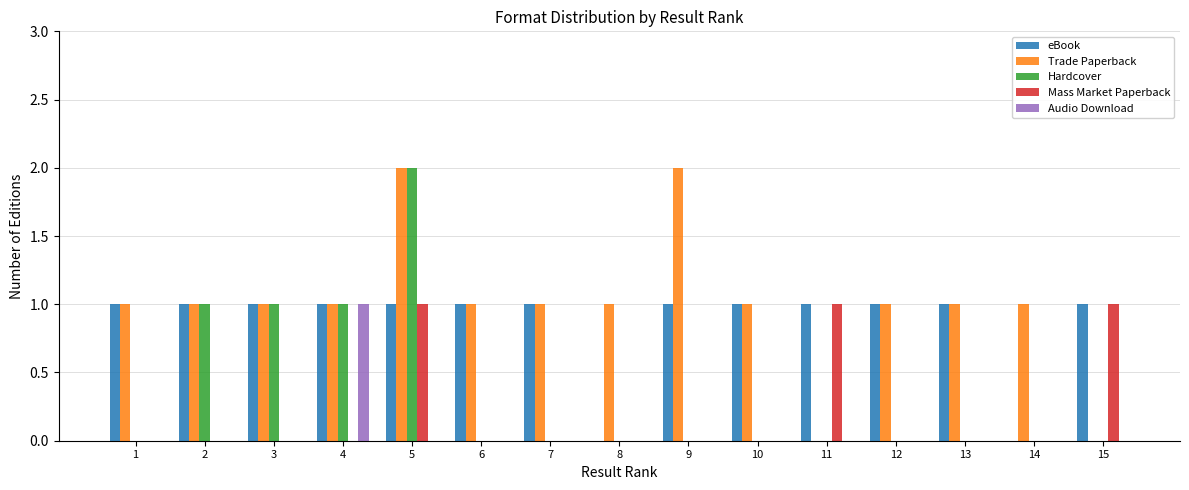

What is the sum of all eBook values?

13